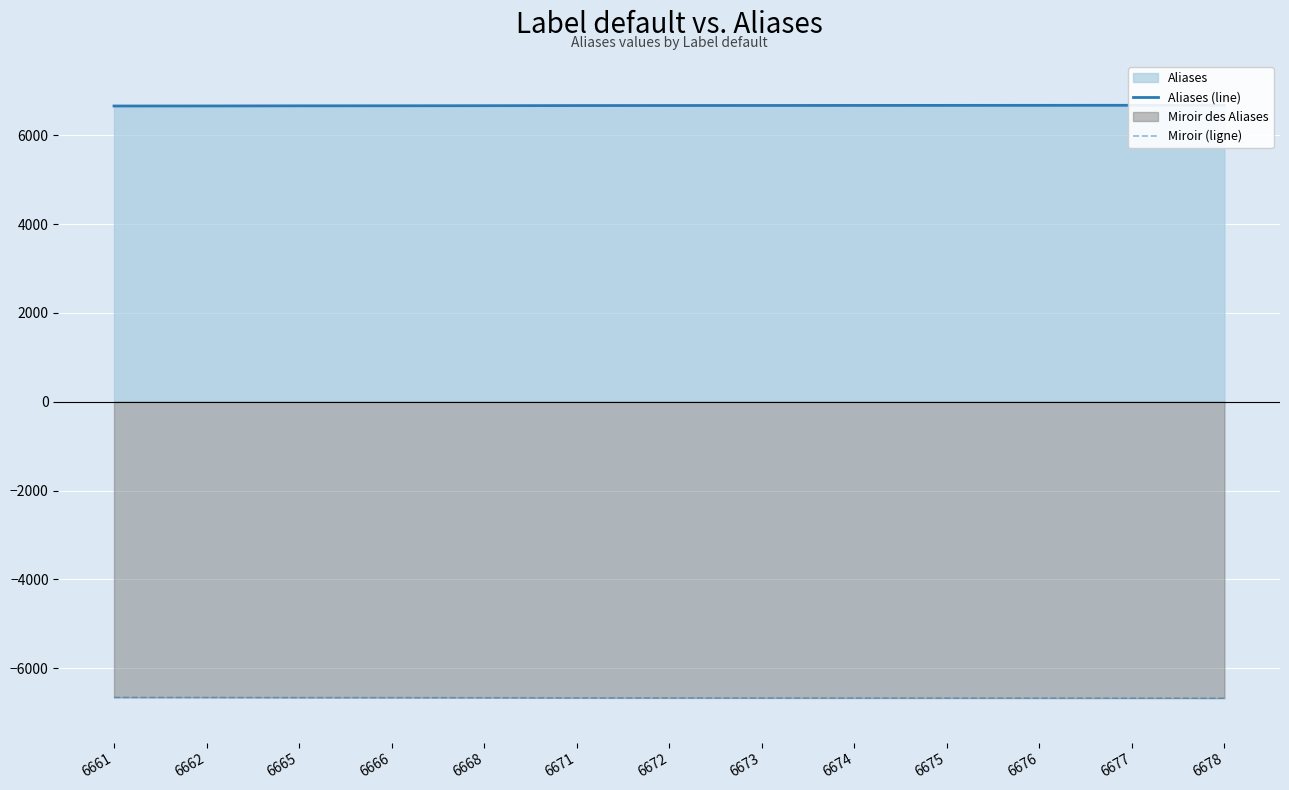

What is the value of the Aliases (line) point at the 4th from the left?

6666